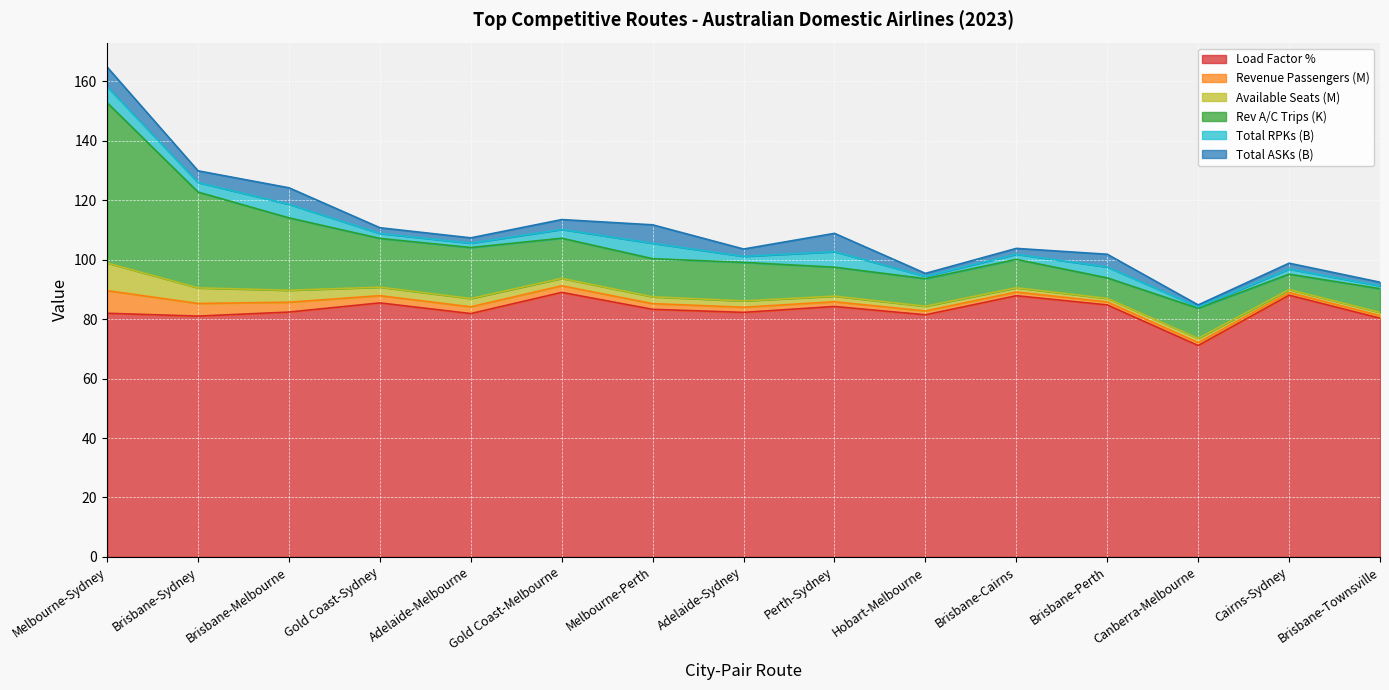

Reading right to left, what are all the values shown in this chart?

Load Factor %: 80.3	88.1	71.1	84.8	87.9	81.5	84.3	82.3	83.3	89.0	81.9	85.5	82.4	81.0	82.0
Revenue Passengers (M): 0.9	0.9	1.0	1.0	1.2	1.3	1.6	1.7	1.9	2.2	2.3	2.4	3.3	4.2	7.6
Available Seats (M): 1.1	1.0	1.4	1.2	1.4	1.6	1.9	2.1	2.3	2.5	2.8	2.9	4.0	5.2	9.3
Rev A/C Trips (K): 8.0	5.2	10.1	6.9	9.6	9.3	9.7	13.0	12.8	13.5	17.1	16.4	24.4	32.2	53.9
Total RPKs (B): 1.0	1.7	0.5	3.6	1.7	0.8	5.2	2.0	5.2	3.0	1.5	1.7	4.6	3.2	5.4
Total ASKs (B): 1.2	2.0	0.7	4.3	2.0	1.0	6.2	2.5	6.2	3.3	1.8	1.9	5.5	4.0	6.6